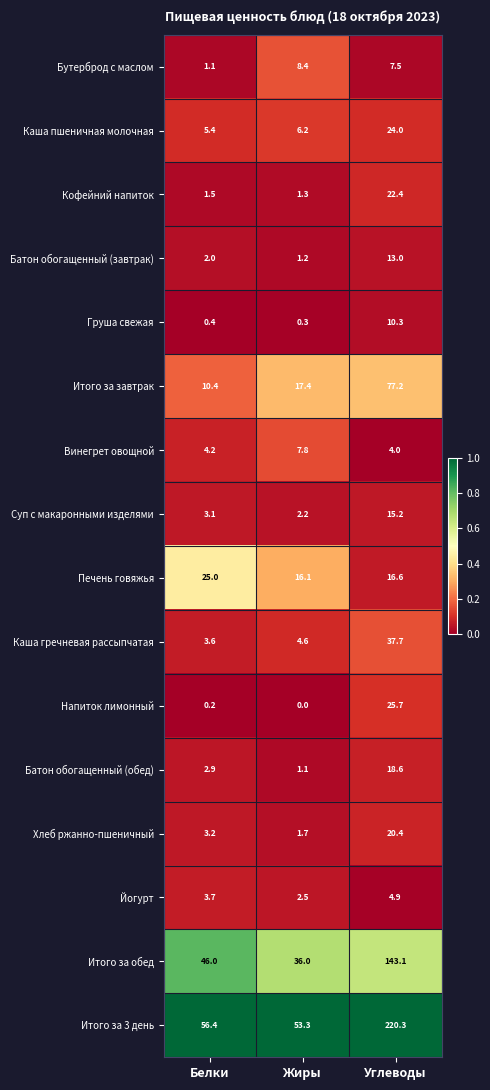

What is the difference between the second highest and minimum values in the Каша пшеничная молочная series?

0.8